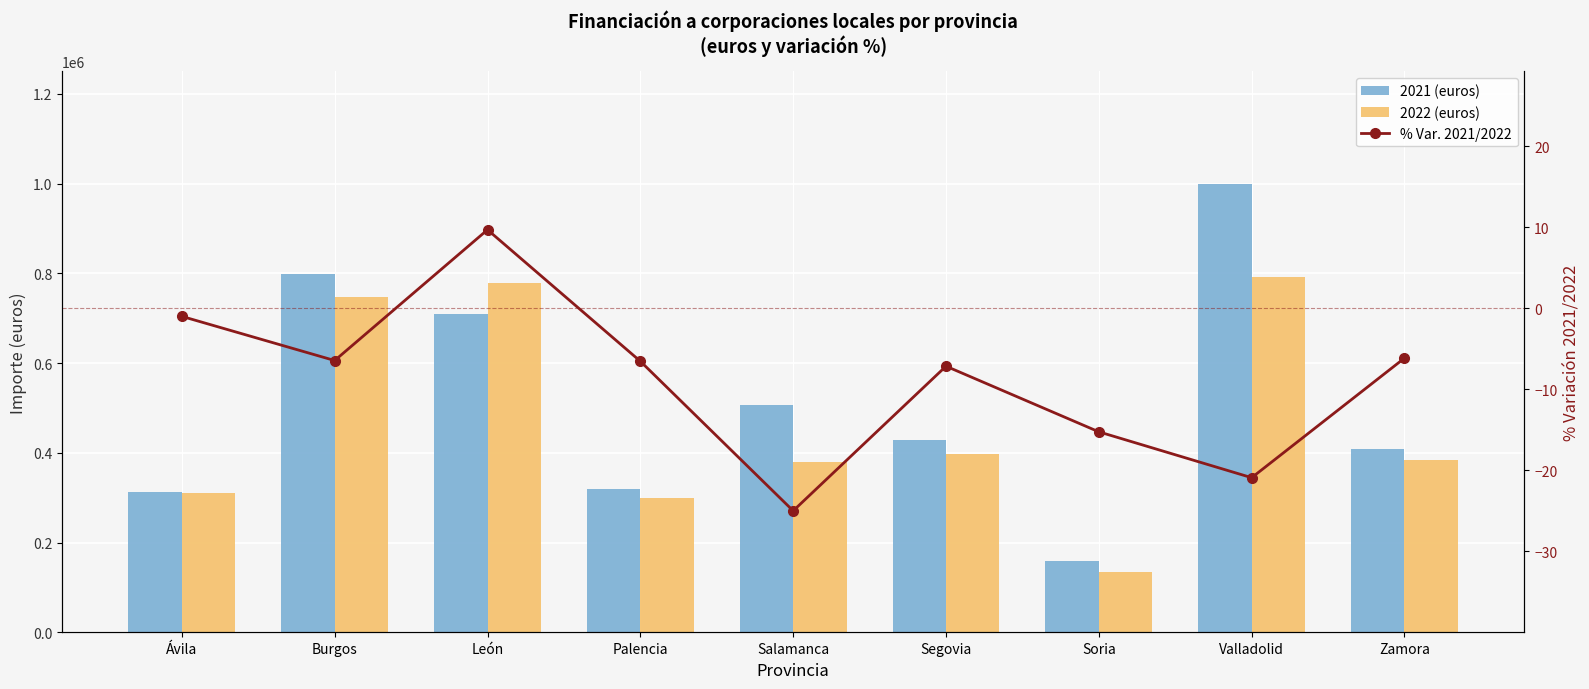

Reading right to left, list all the values displayed in this chart.

2021 (euros): Zamora=408536.0	Valladolid=1000041.0	Soria=158166.0	Segovia=428641.0	Salamanca=507177.0	Palencia=320080.0	León=708821.0	Burgos=797607.0	Ávila=313153.0
2022 (euros): Zamora=383446.0	Valladolid=791047.0	Soria=134057.0	Segovia=398046.0	Salamanca=380446.0	Palencia=299188.0	León=777572.0	Burgos=746276.0	Ávila=310049.0
% Var. 2021/2022: Zamora=-6.1	Valladolid=-20.9	Soria=-15.2	Segovia=-7.1	Salamanca=-25.0	Palencia=-6.5	León=9.7	Burgos=-6.4	Ávila=-1.0